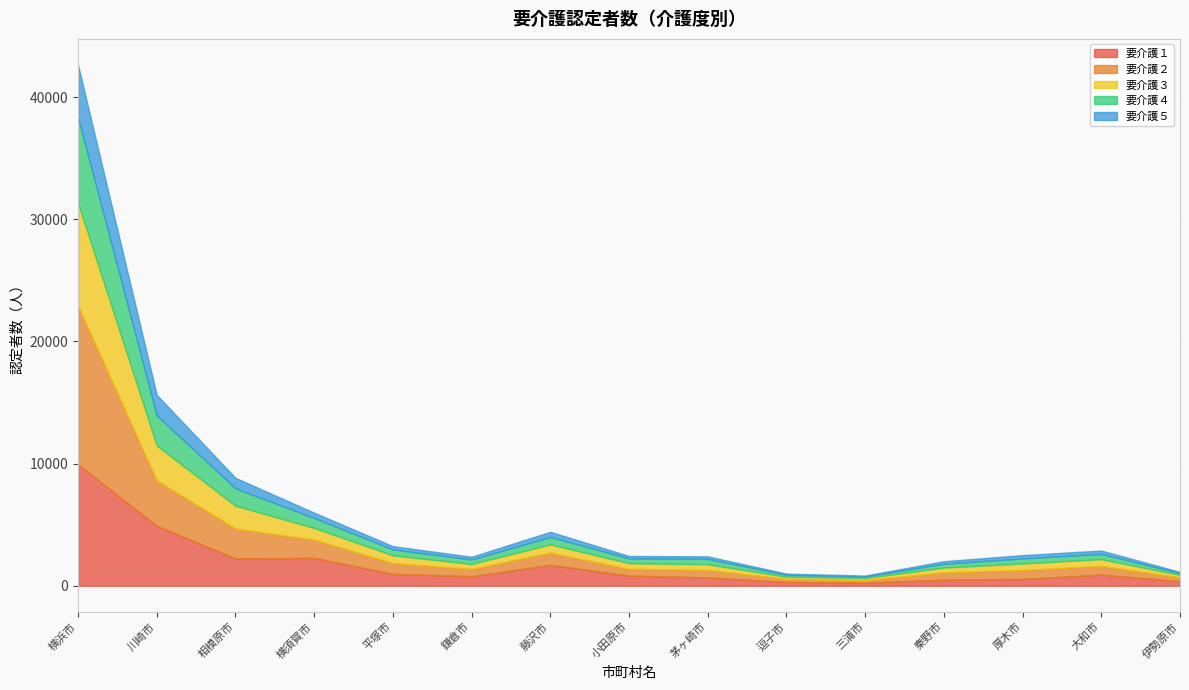

At 小田原市, list the series in order from smallest to largest.

要介護５, 要介護４, 要介護３, 要介護２, 要介護１